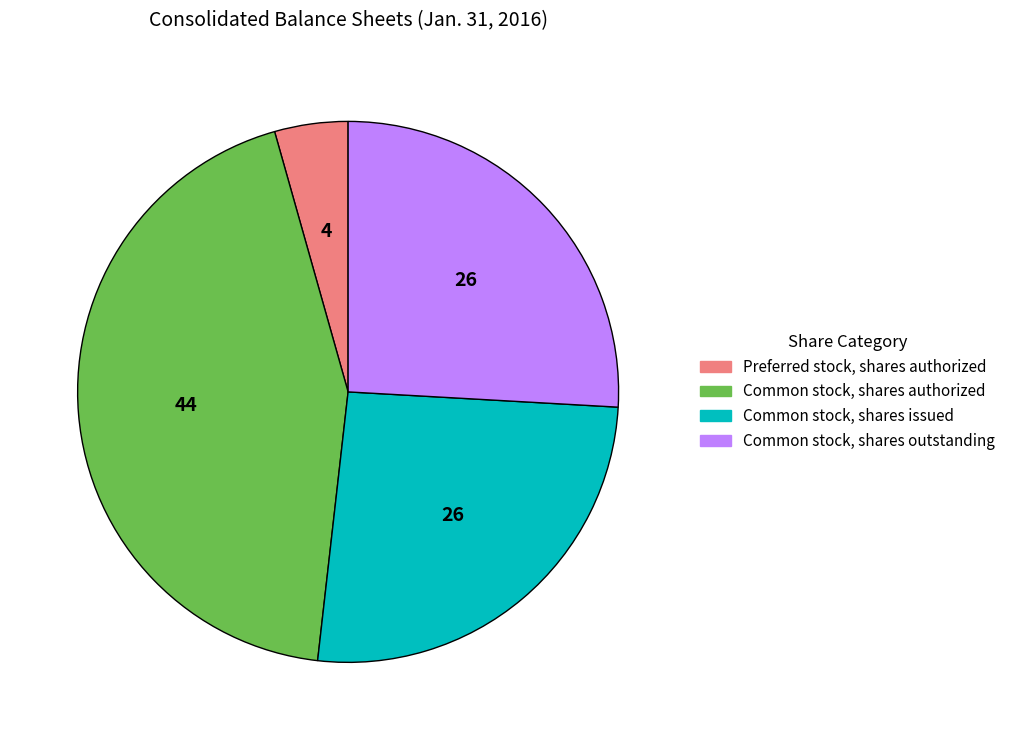

Combined, do Preferred stock, shares authorized and Common stock, shares outstanding account for over 50%?

No